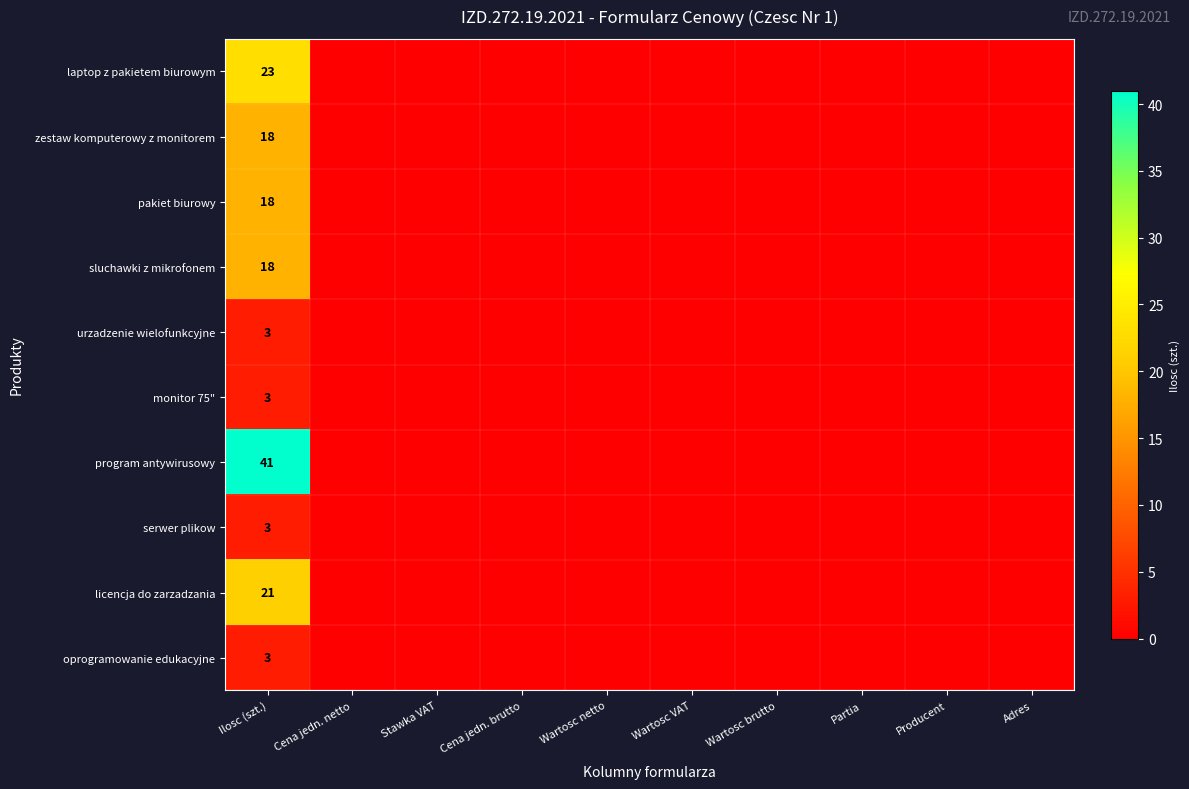

What is the difference between the maximum and minimum values in the sluchawki z mikrofonem series?

18